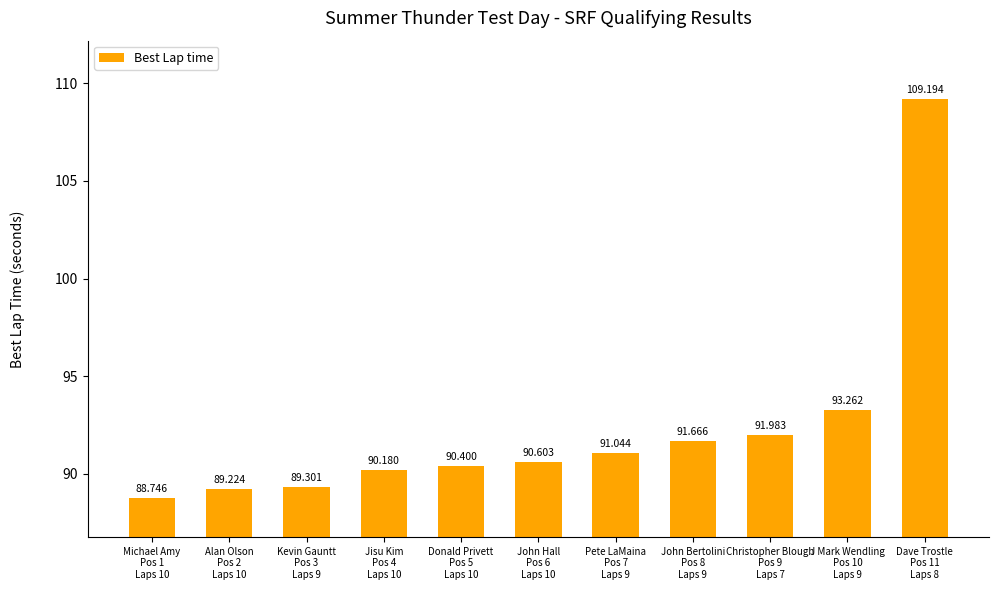

What is the label of the 7th bar from the right?

Donald Privett
Pos 5
Laps 10